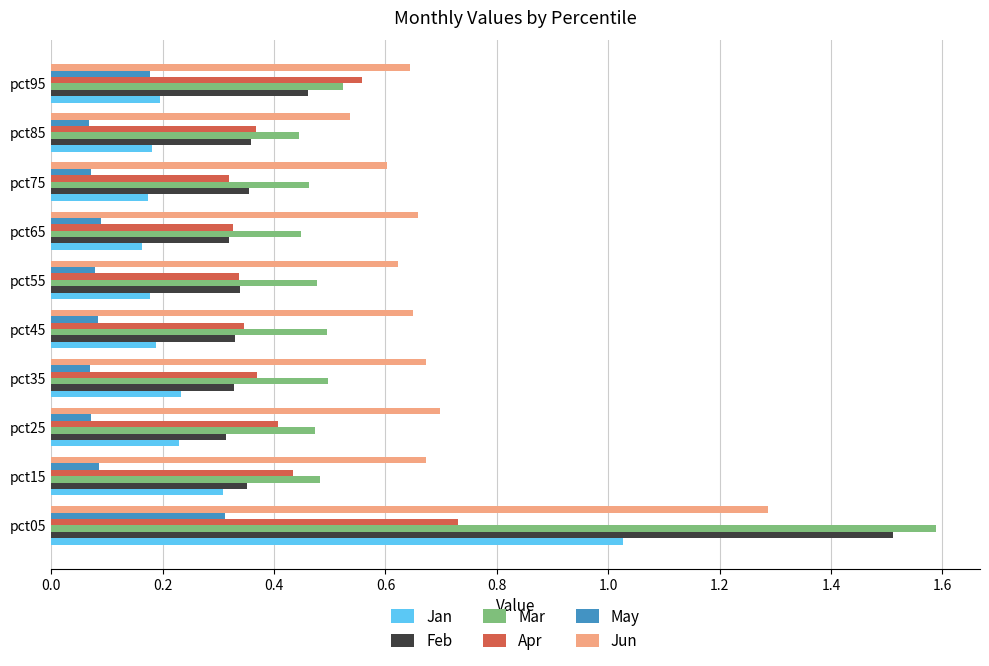

Is it true that Feb equals 0.2 at pct65?

False